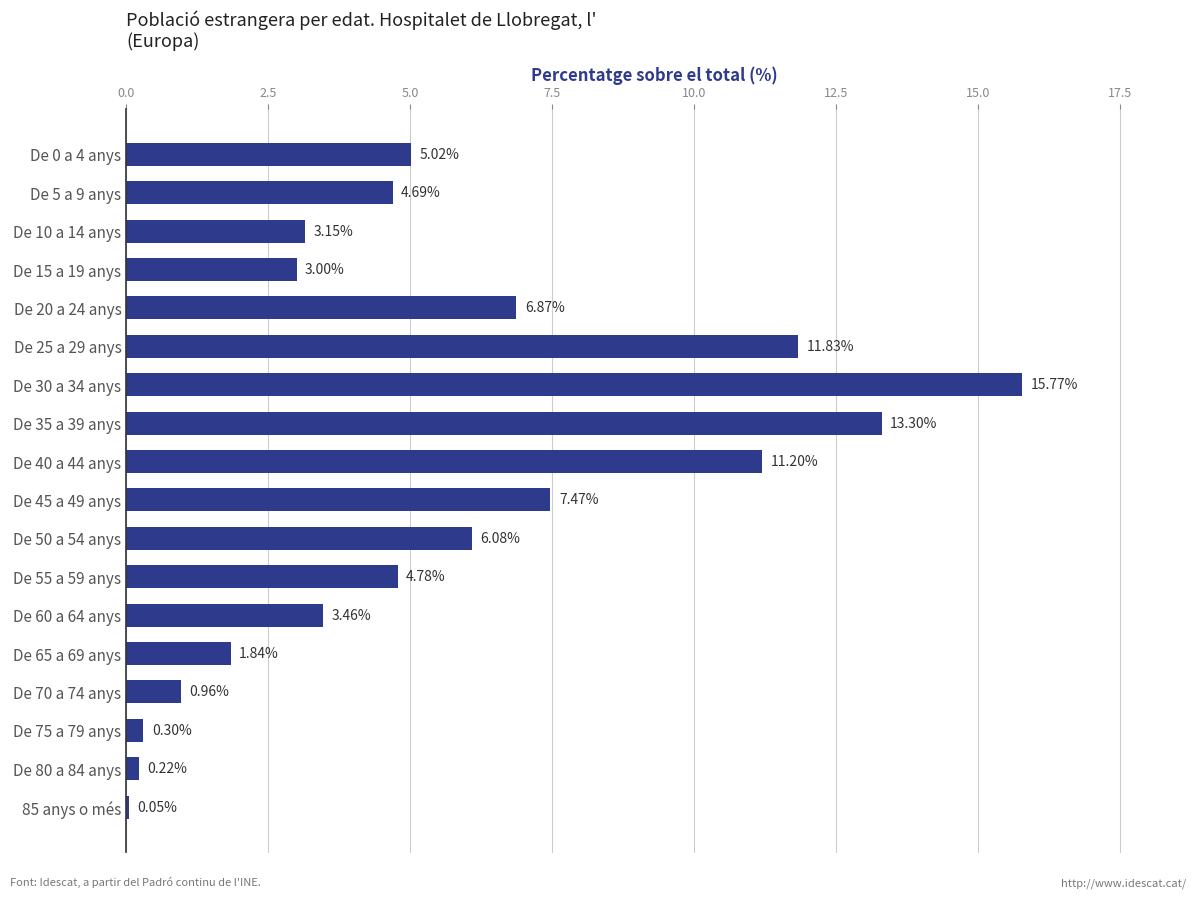

What is the sum of all values?

100.0